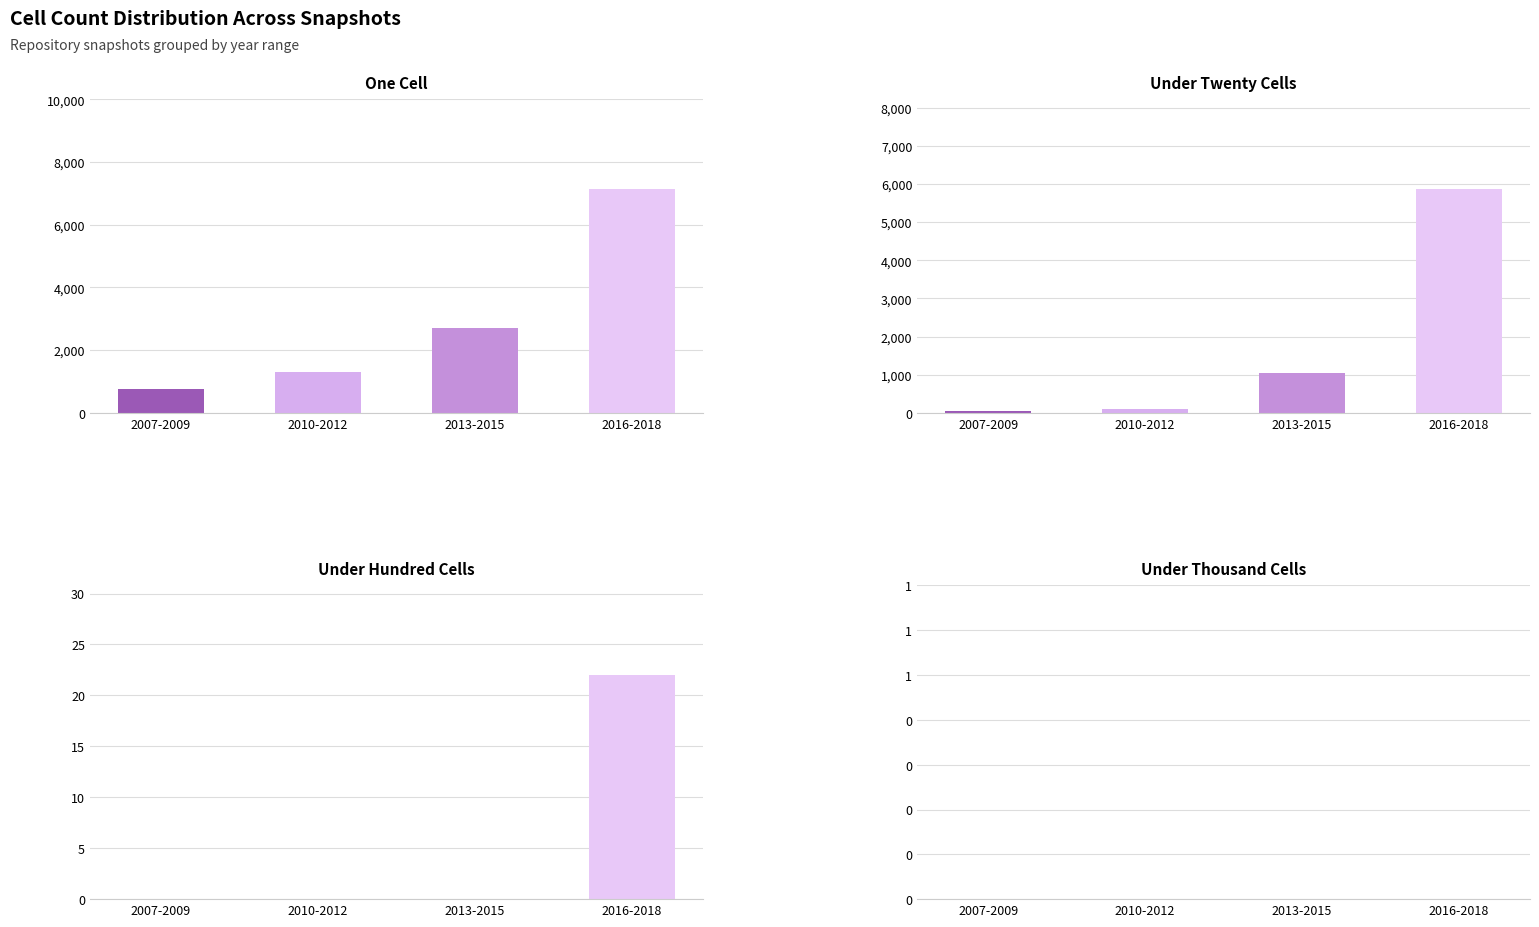

What is the label of the 4th bar from the right?

2007-2009